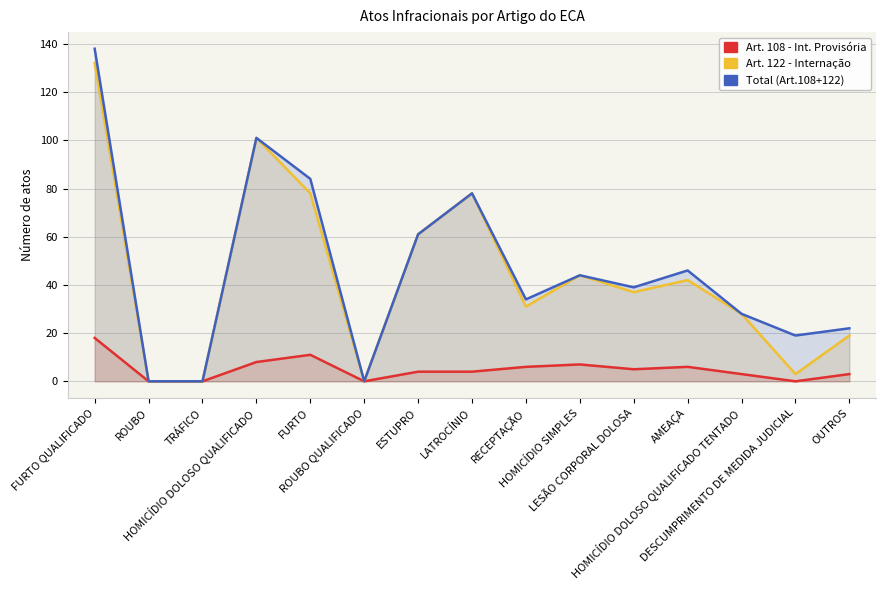

How many values in Art. 108 - Int. Provisória are above zero?

11